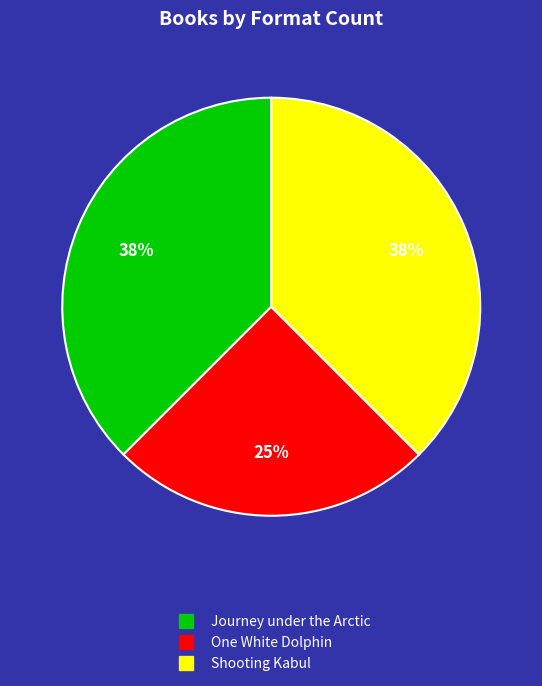

Approximately how many times larger is the value at Journey under the Arctic compared to One White Dolphin?

1.5